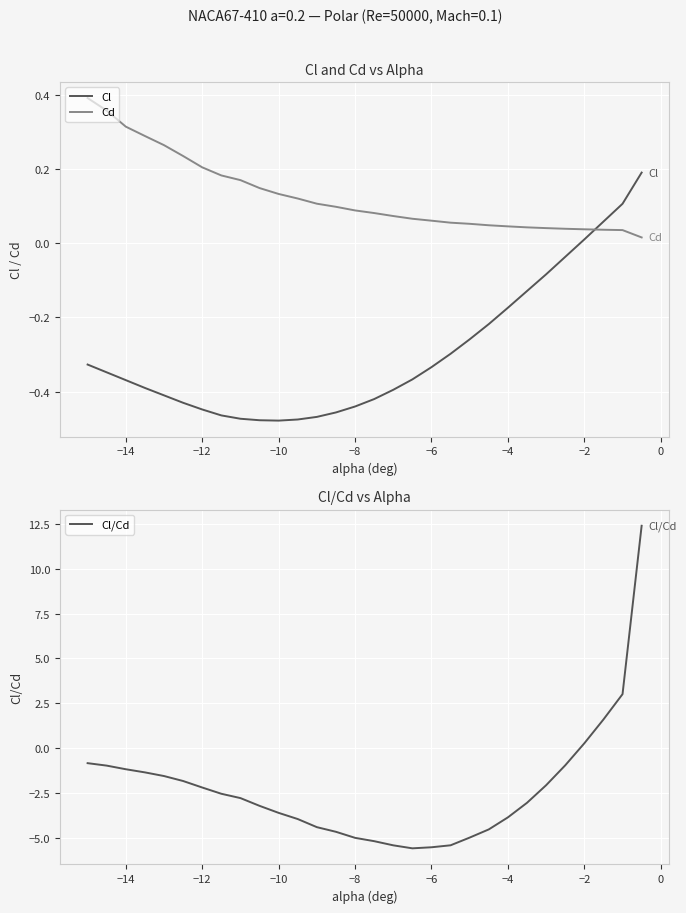

Which series has the largest total across all categories?

Cd